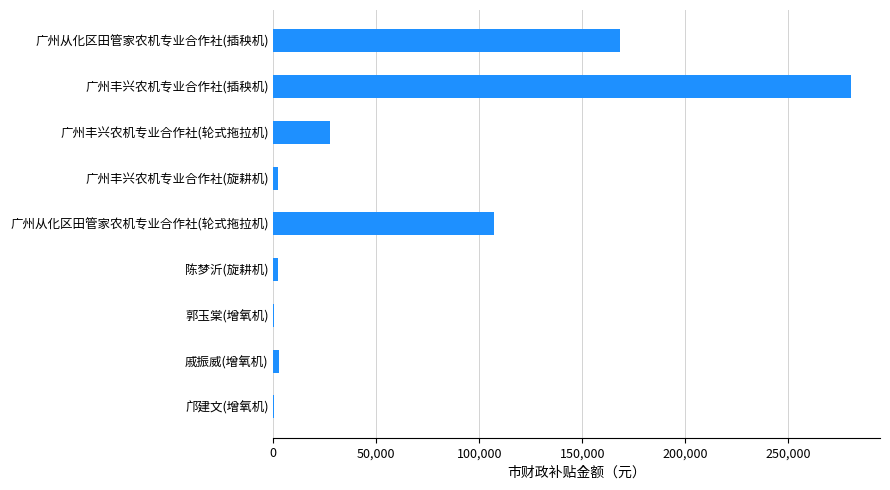

Between 邝建文(增氧机) and 广州从化区田管家农机专业合作社(轮式拖拉机), which is larger?

广州从化区田管家农机专业合作社(轮式拖拉机)